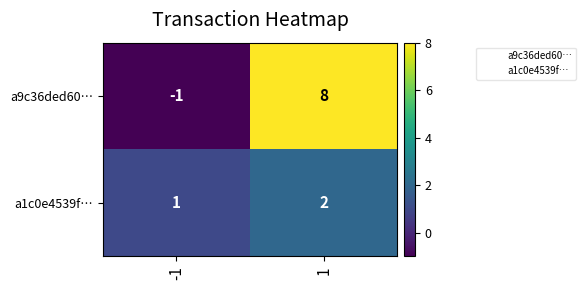

List the series in order of their overall mean, lowest first.

a1c0e4539f…, a9c36ded60…